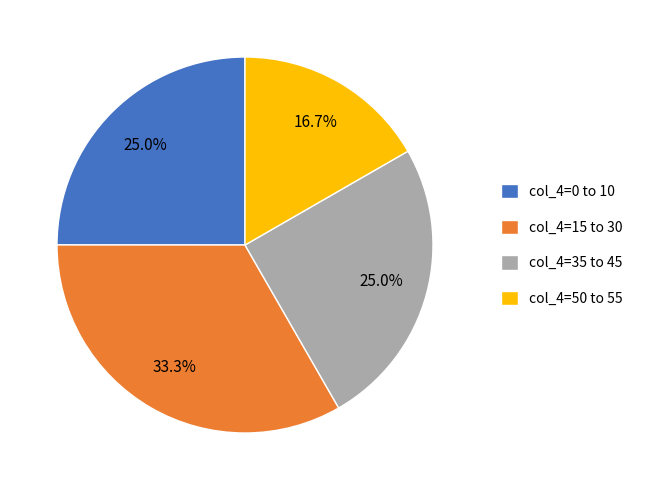

What is the smallest slice in the pie chart?

col_4=50 to 55